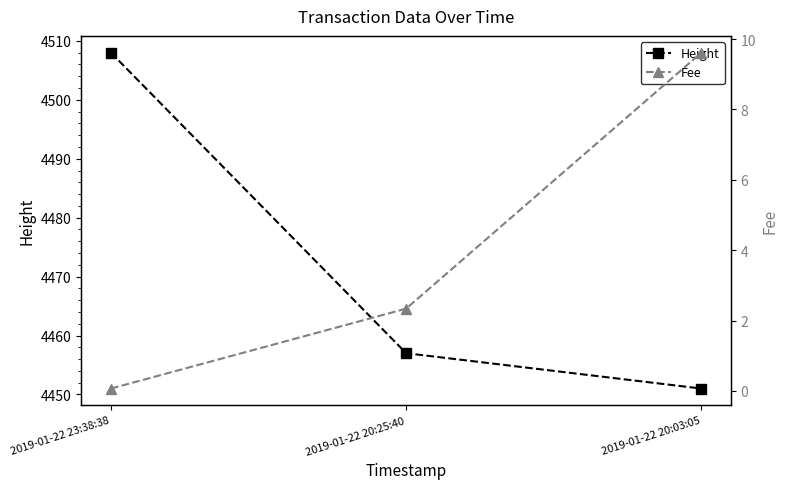

How many lines are shown in the chart?

2